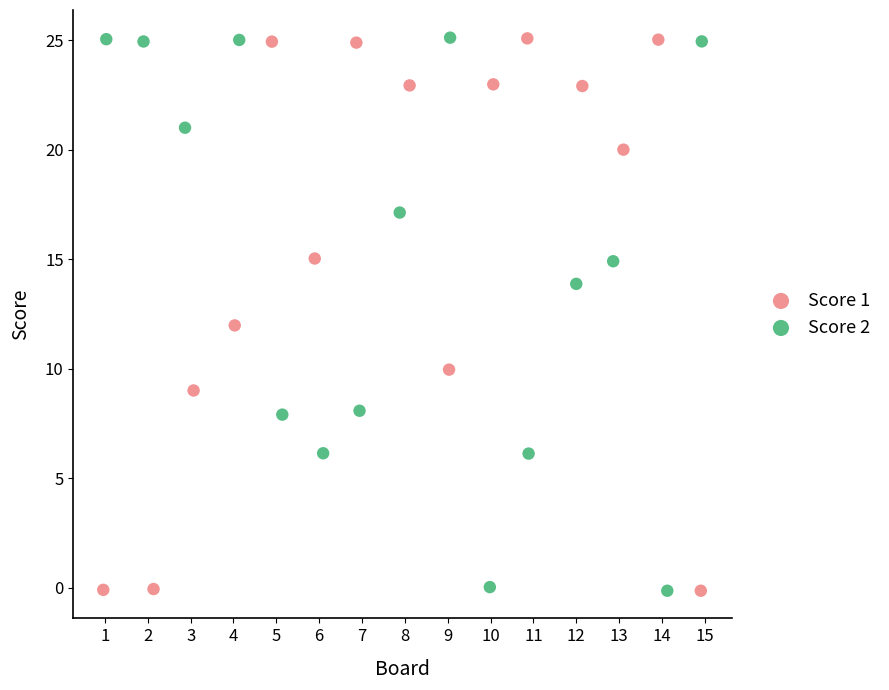

What are all the series names shown in the legend?

Score 1, Score 2